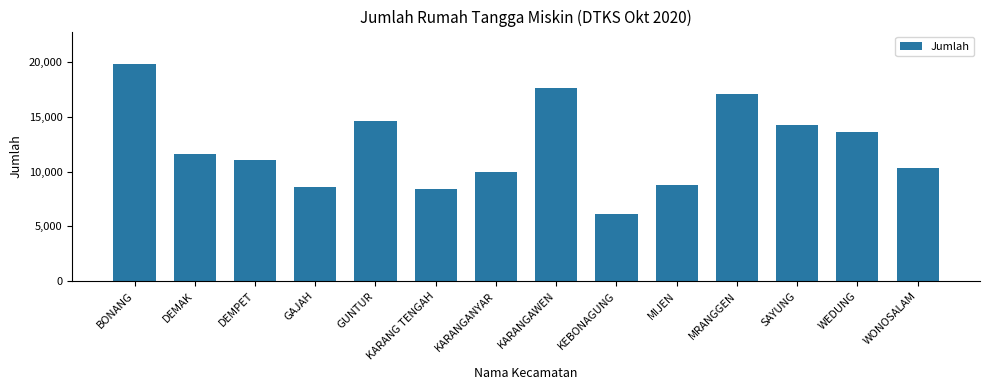

What is the smallest value displayed?

6145